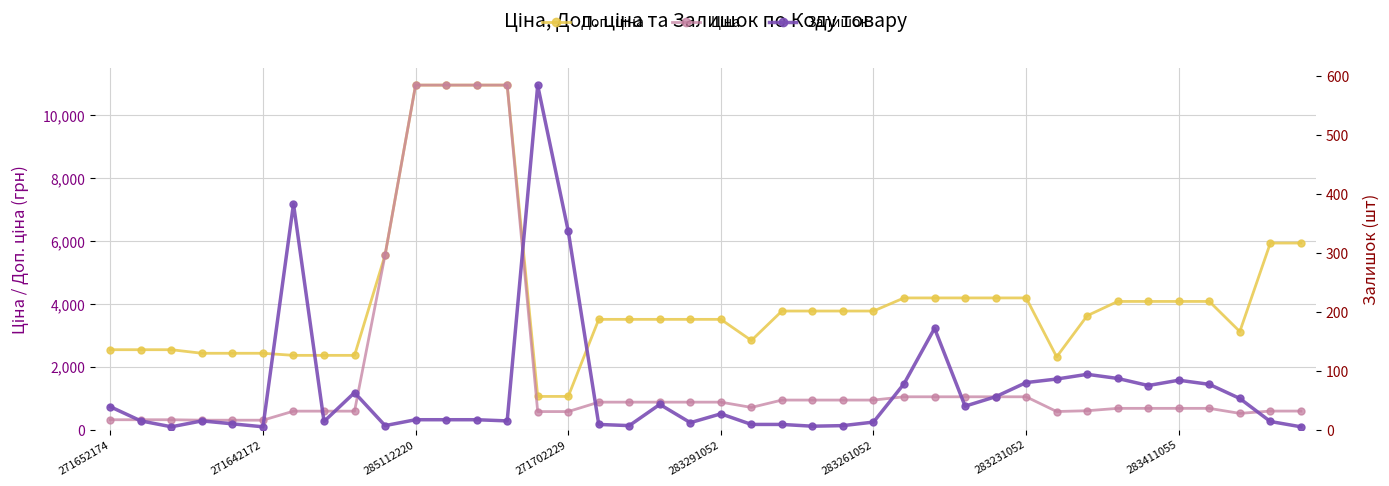

How many lines are shown in the chart?

3